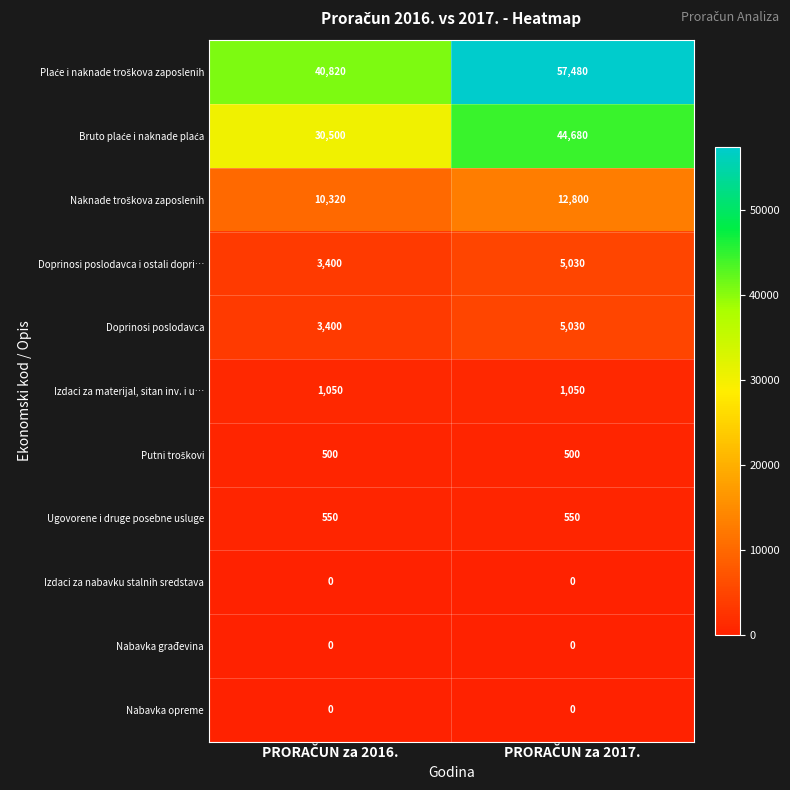

What is the maximum value shown in the chart?

57480